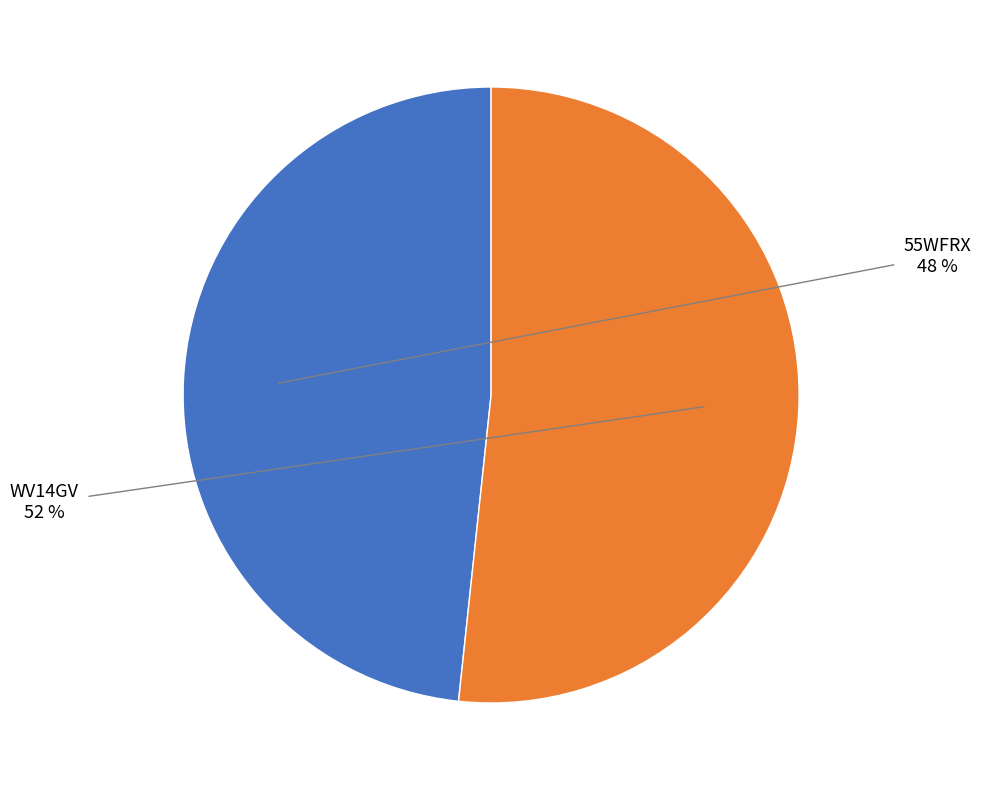

Which category accounts for the majority?

WV14GV